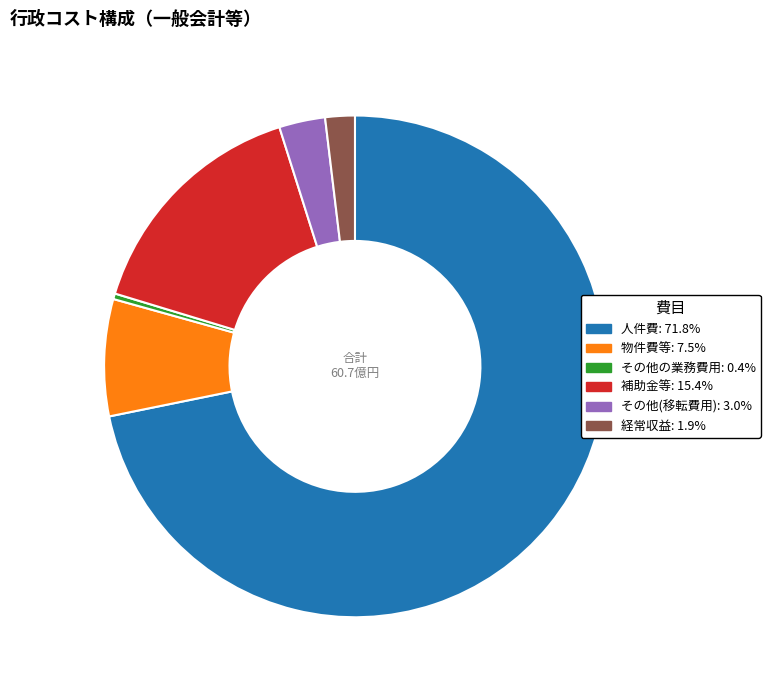

Rank the categories by value from highest to lowest.

人件費, 補助金等, 物件費等, その他(移転費用), 経常収益, その他の業務費用